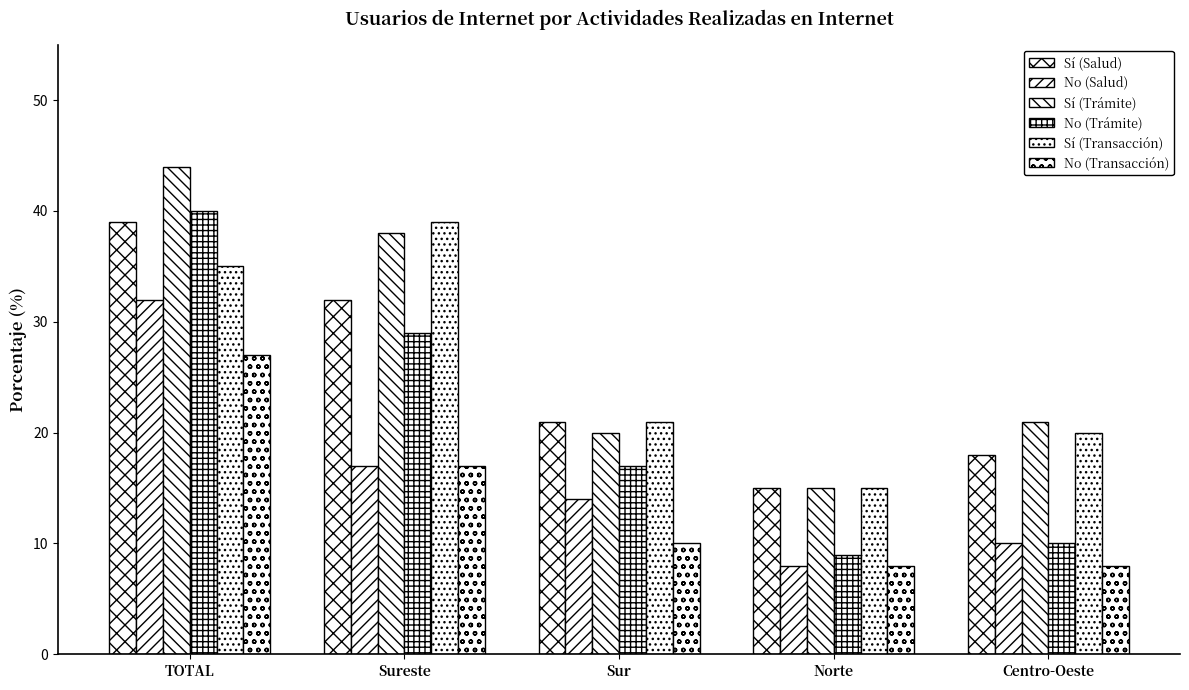

How many groups of bars are there?

5